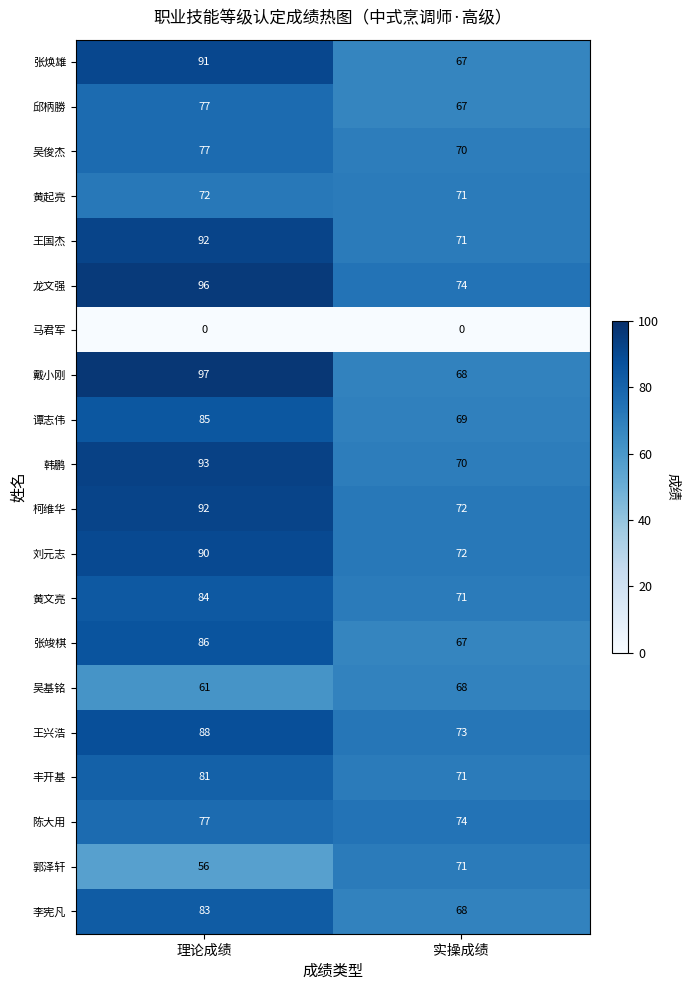

What is the approximate value of 吴基铭 at 理论成绩?

61